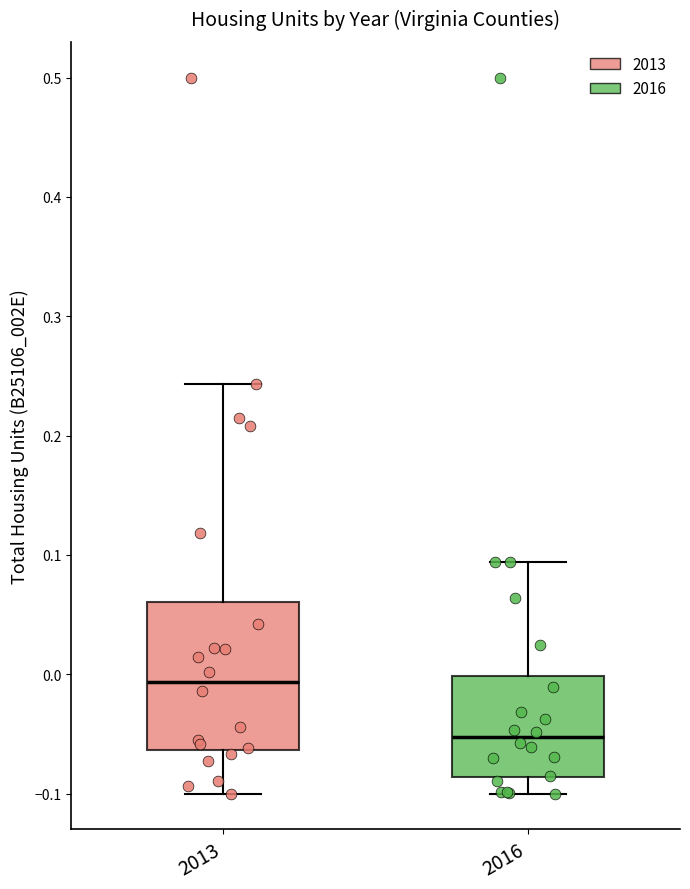

Which box is the tallest, from its lower edge to its upper edge?

2013